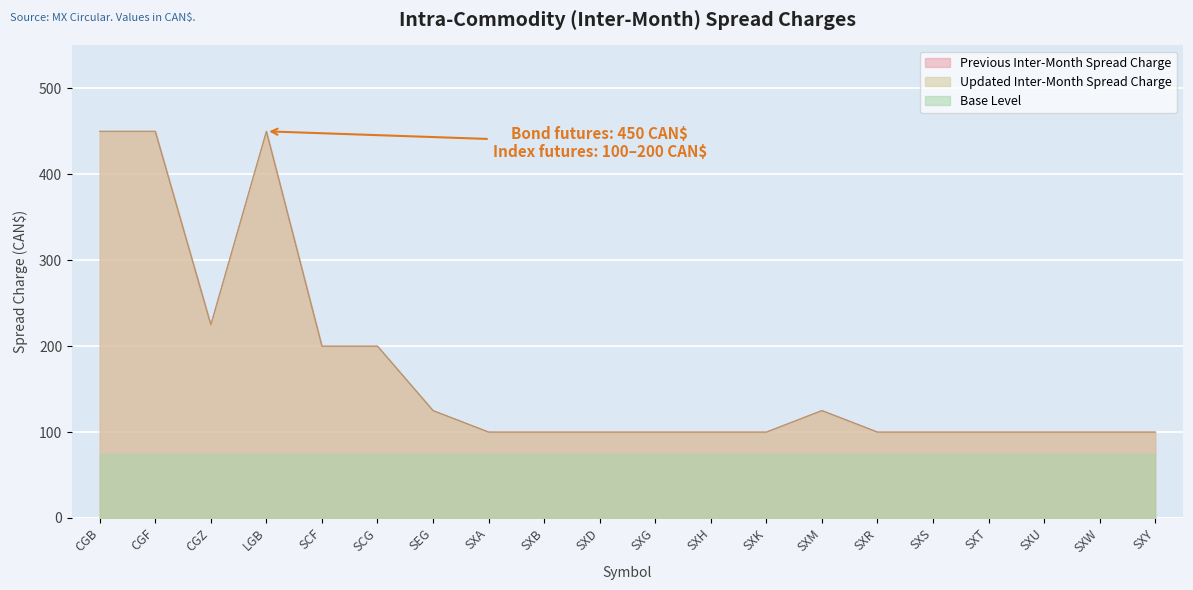

What is the label of the 14th point from the left?

SXM